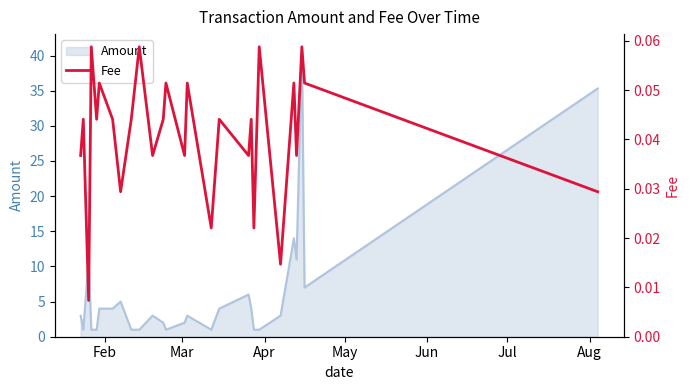

What is the highest value of the Amount series?

41.0